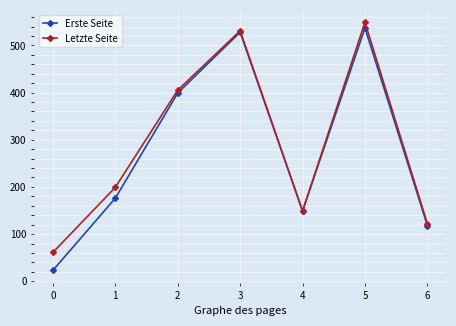

How many values in the Erste Seite series are below 176?

3